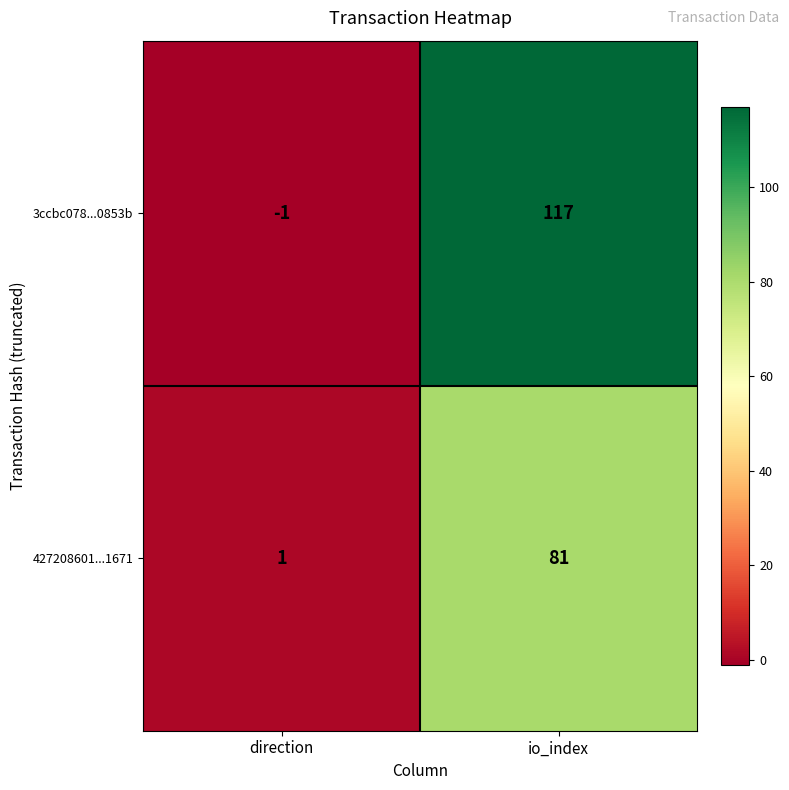

True or false: 427208601...1671 has a value of 1 at direction.

True